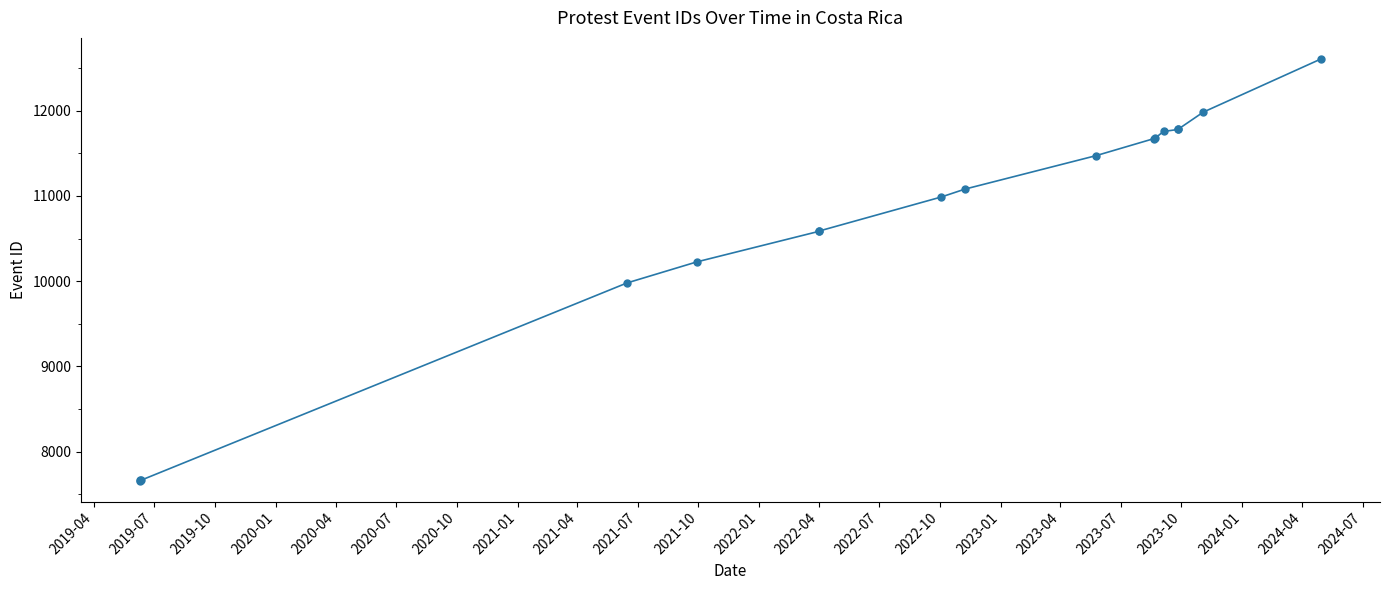

What is the greatest value displayed?

12606